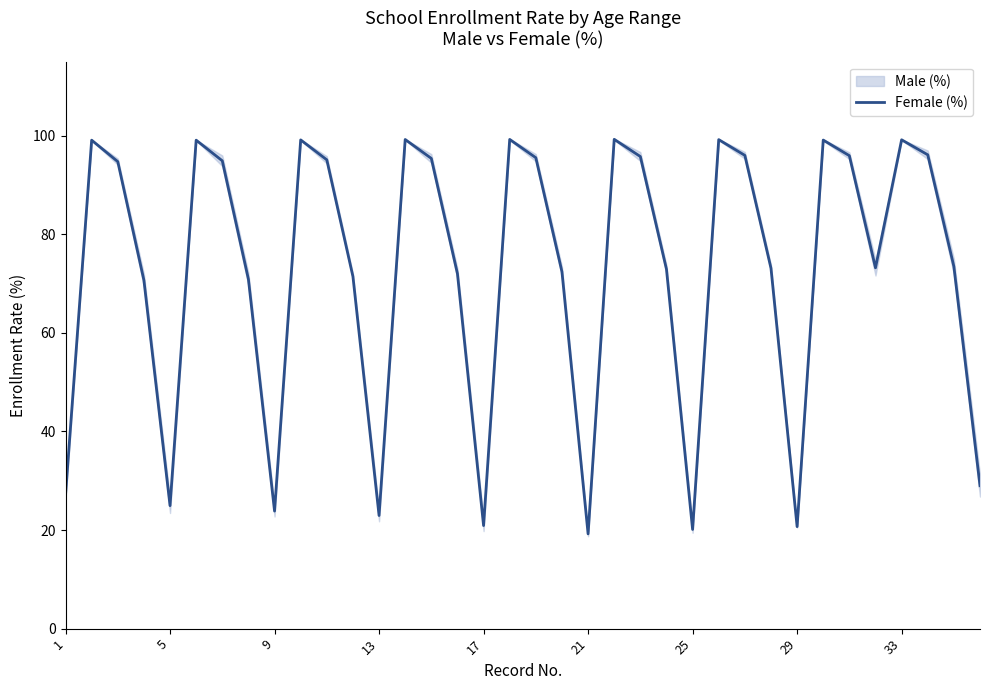

Is this an area chart (filled region under the line)?

No